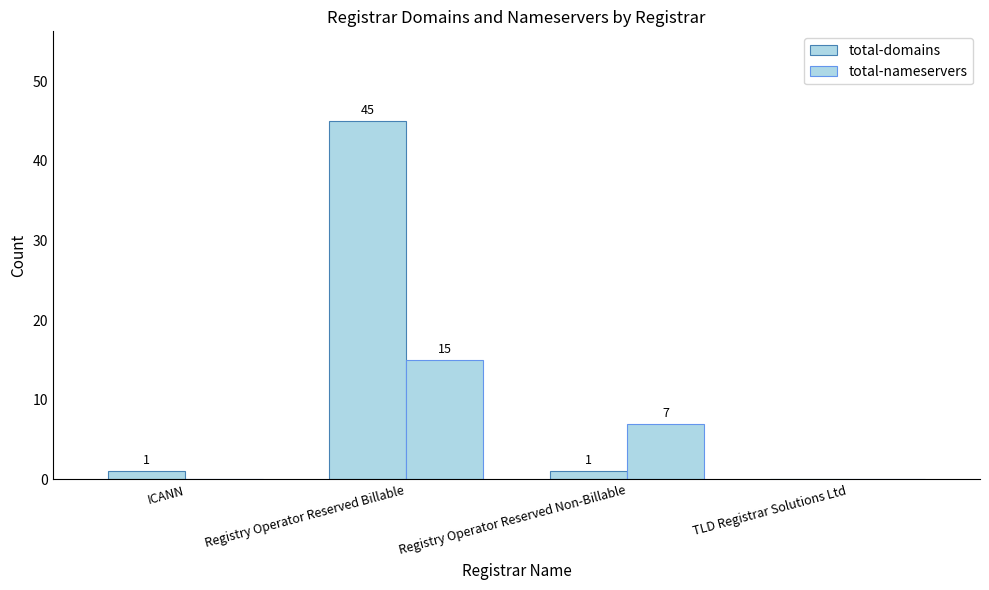

Does the chart contain stacked bars?

No